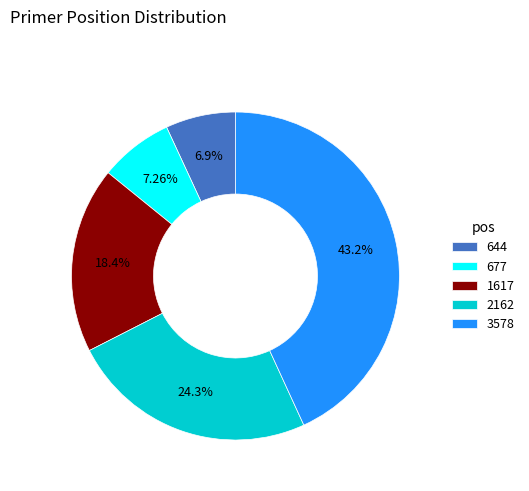

Count the number of slices in the pie.

5